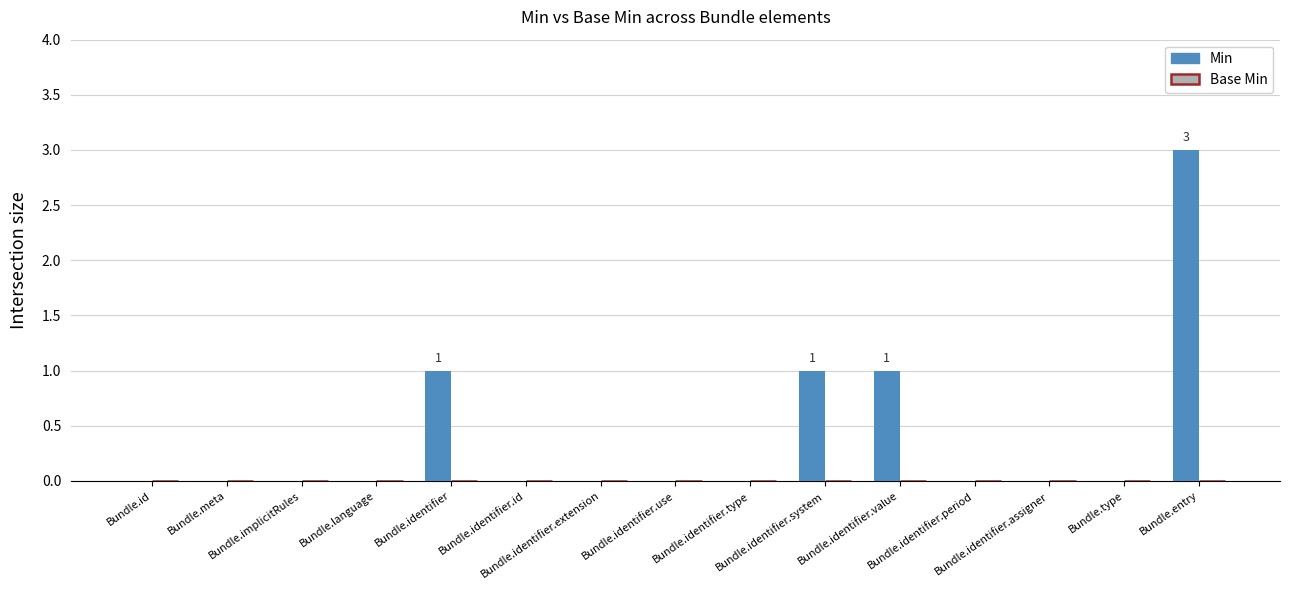

What is the sum of all values?

6